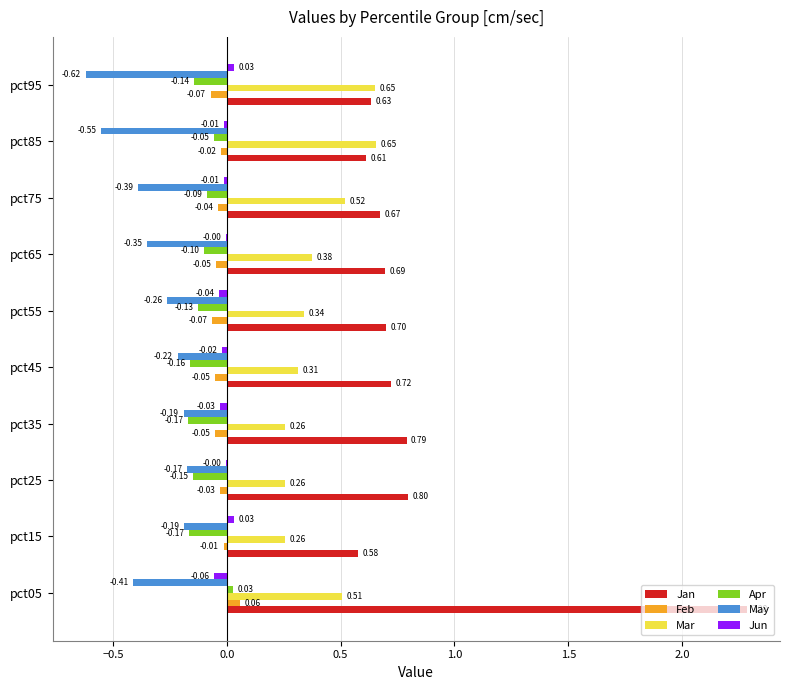

Which series changed the most between pct15 and pct75?

Mar